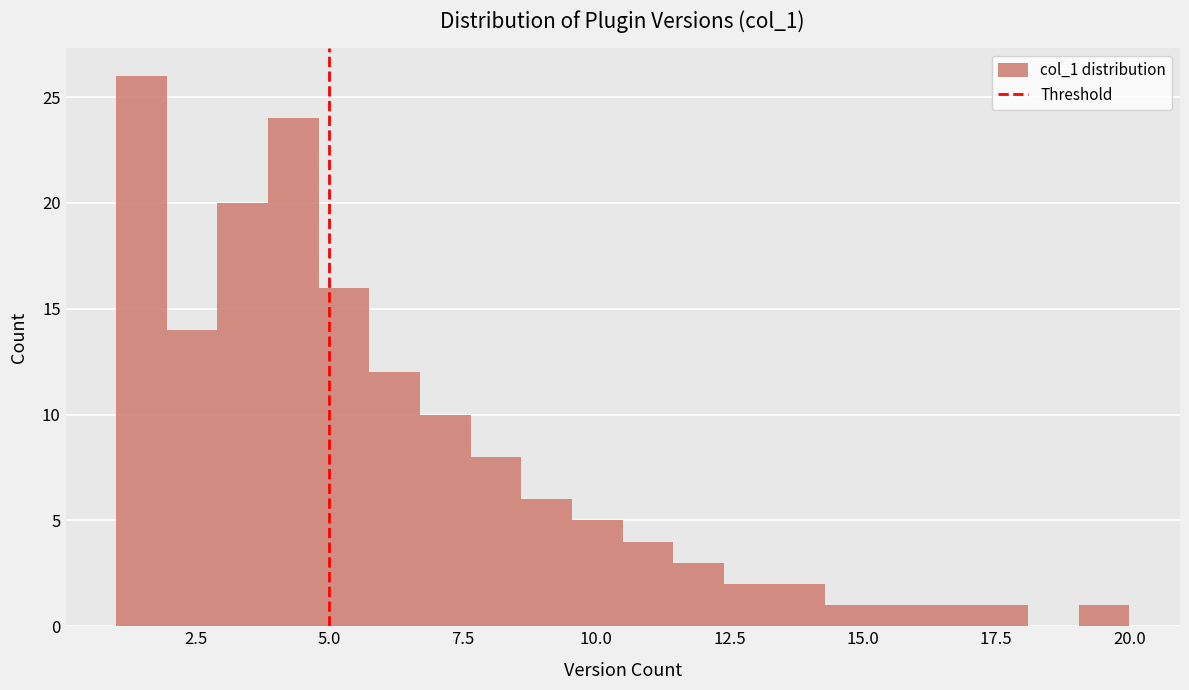

Read against the x-axis, roughly where is the centre of the tallest bar?

1.5